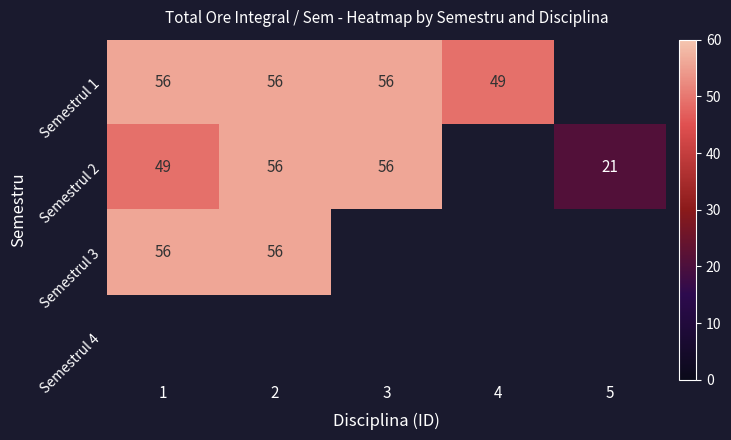

Is it true that Semestrul 1 equals 49 at 4?

True